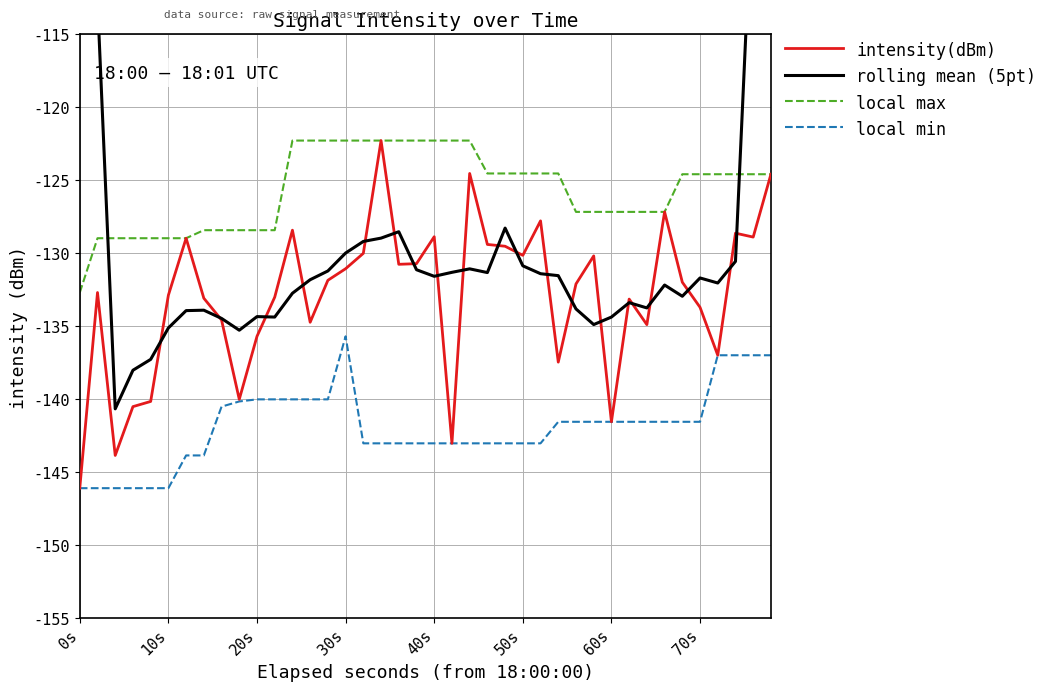

True or false: local min and local max cross at least once.

False